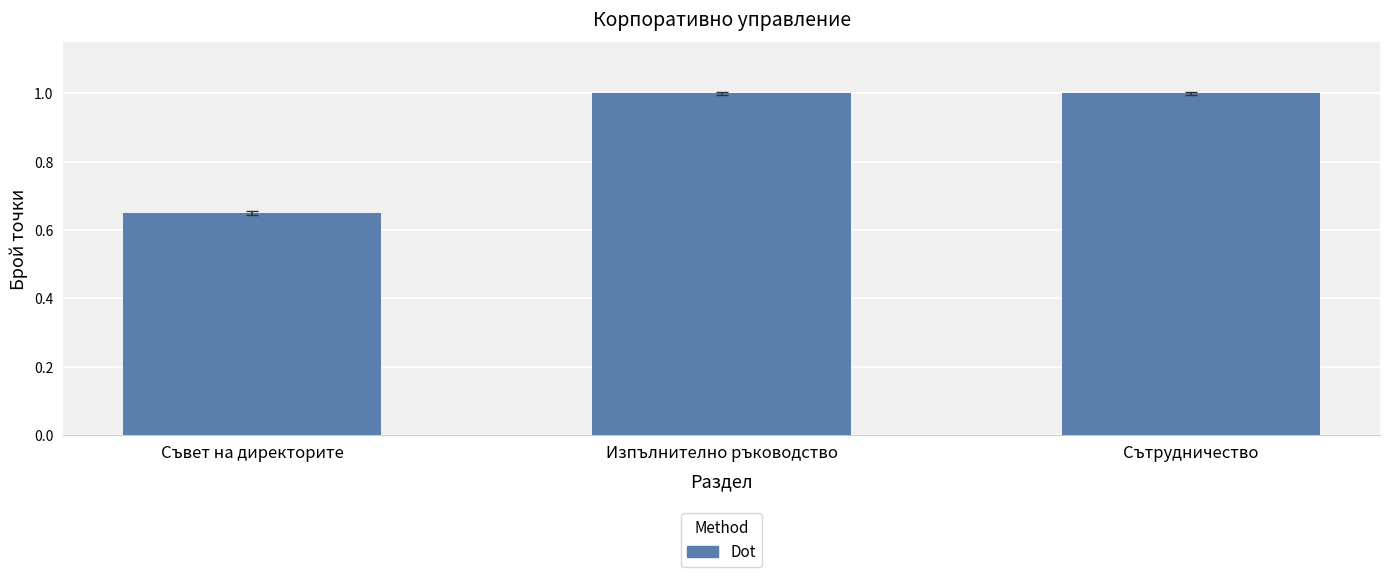

What is the average value?

0.9